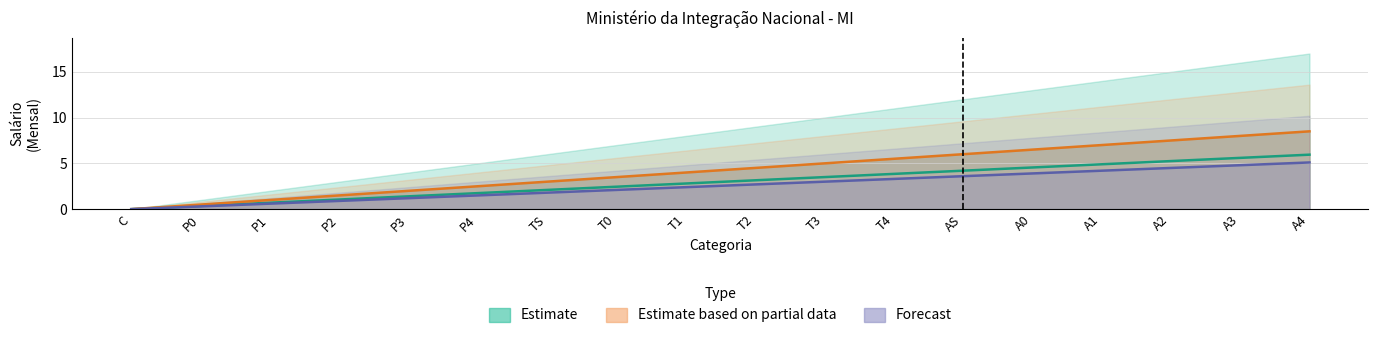

At which label does Forecast first exceed 2?

T0